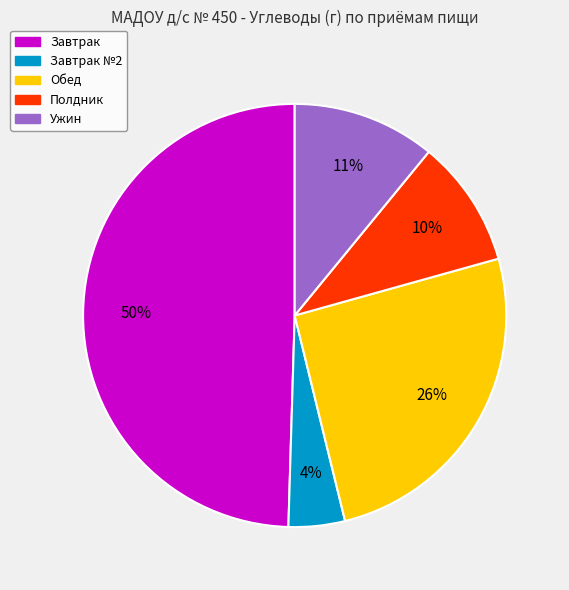

To the nearest percent, what is the average slice percentage?

20%